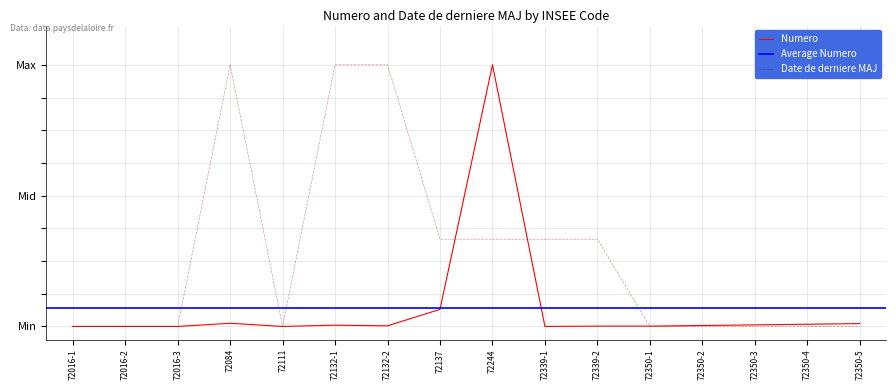

At which category does the chart reach its peak across all series?

72244